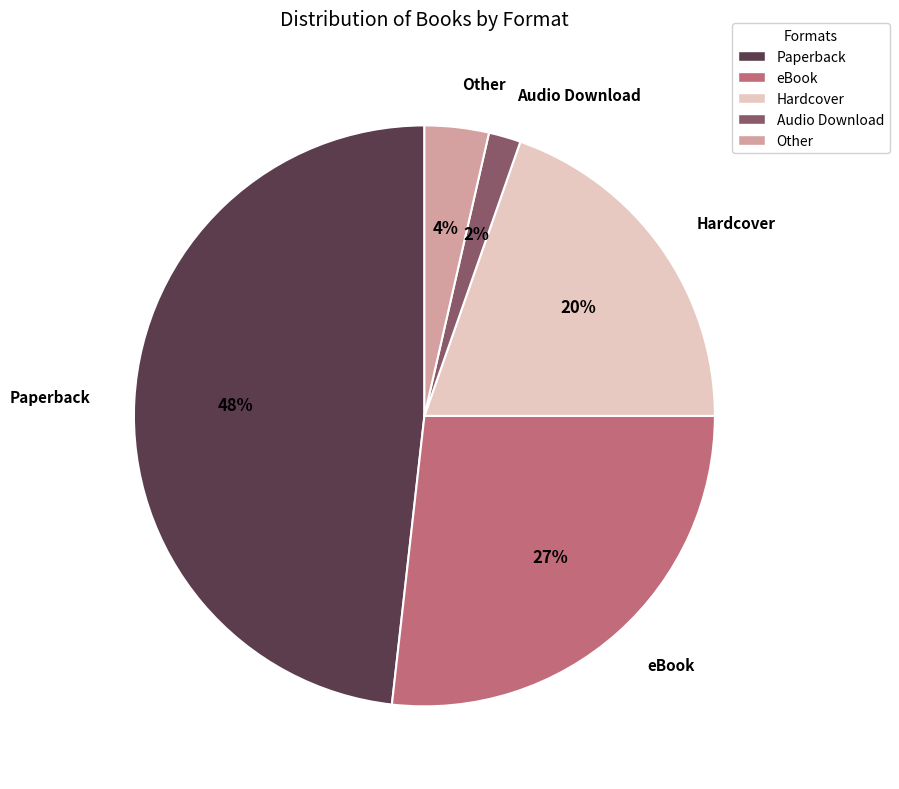

To the nearest percent, what is the difference between the largest and smallest slice percentages?

46%